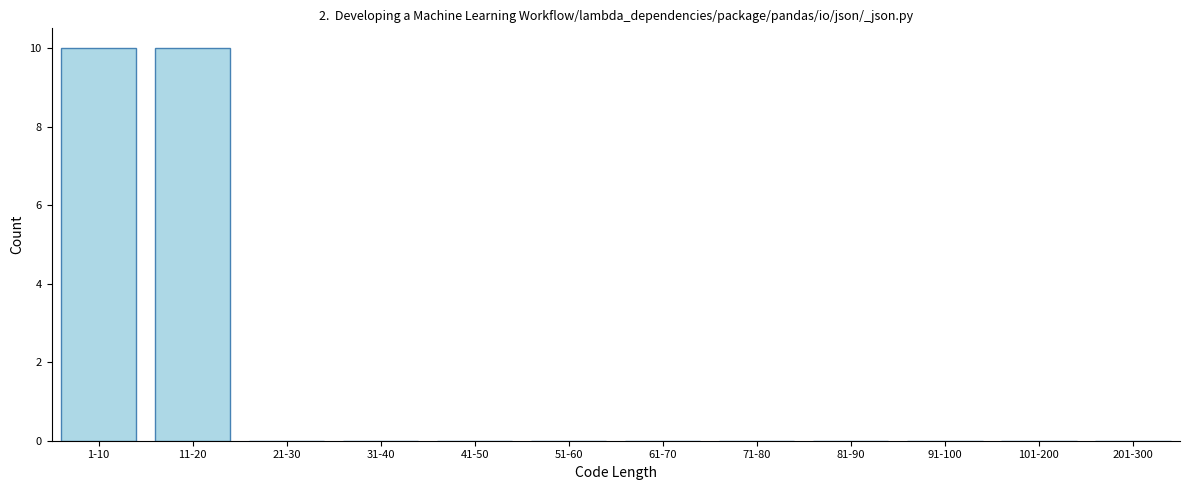

Reading left to right, transcribe all the data shown in this chart.

1-10=10	11-20=10	21-30=0	31-40=0	41-50=0	51-60=0	61-70=0	71-80=0	81-90=0	91-100=0	101-200=0	201-300=0